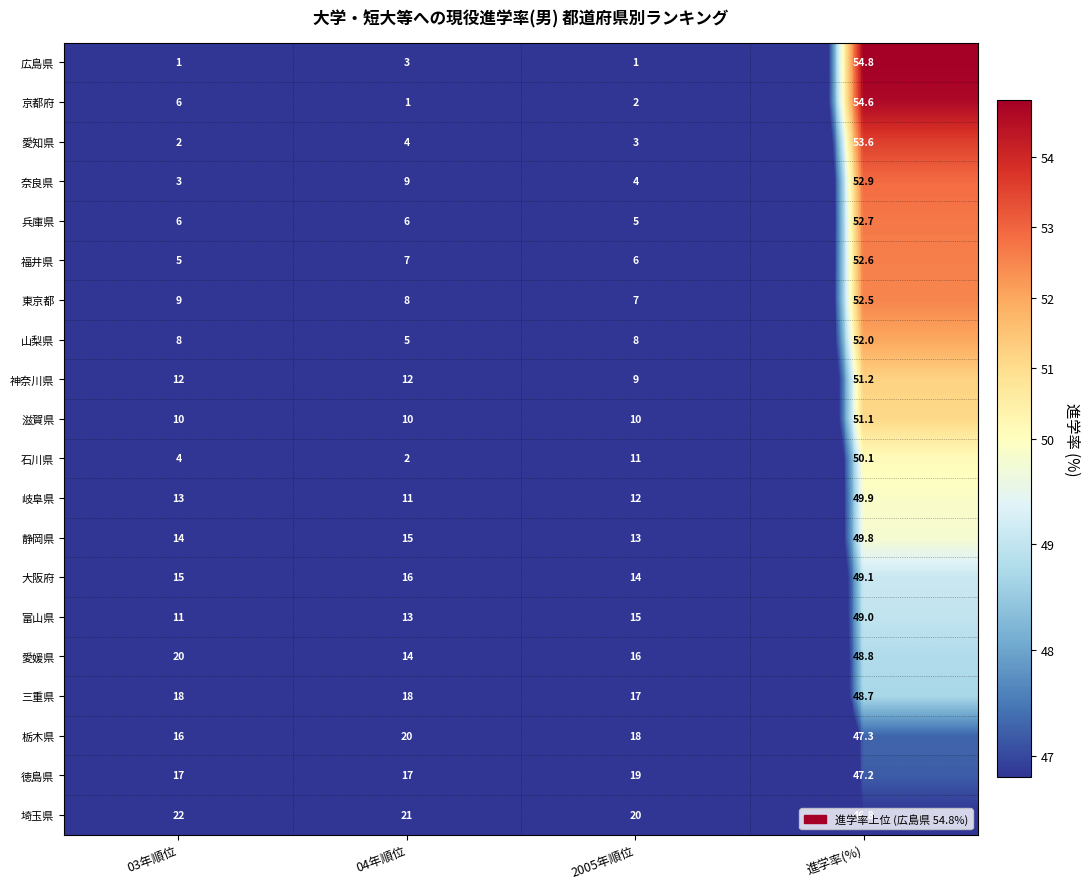

What is the spread (max minus min) of values at 2005年順位?

19.0